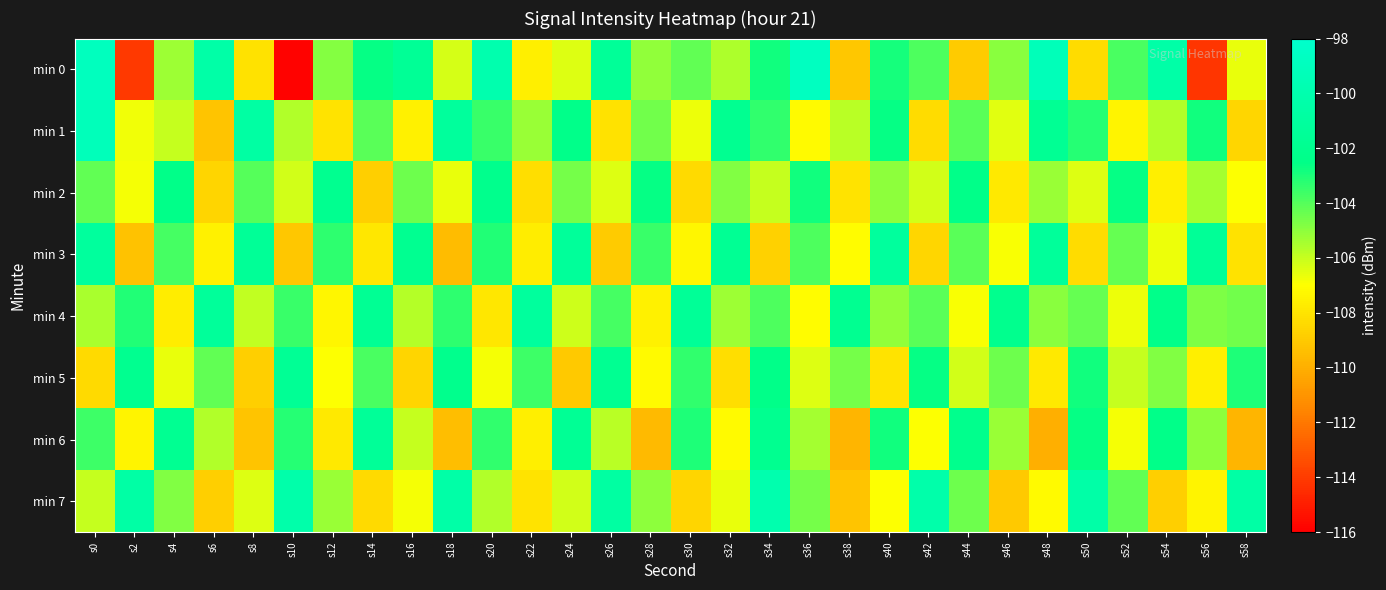

At which category does the chart reach its peak across all series?

s36